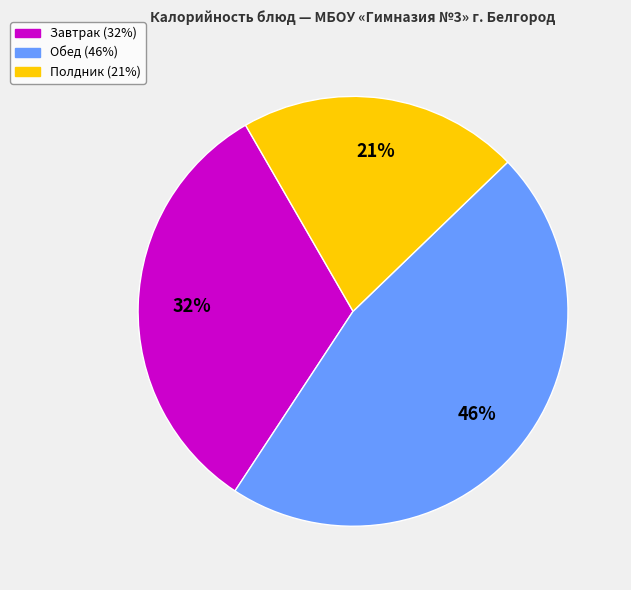

Does any single category account for the majority?

No